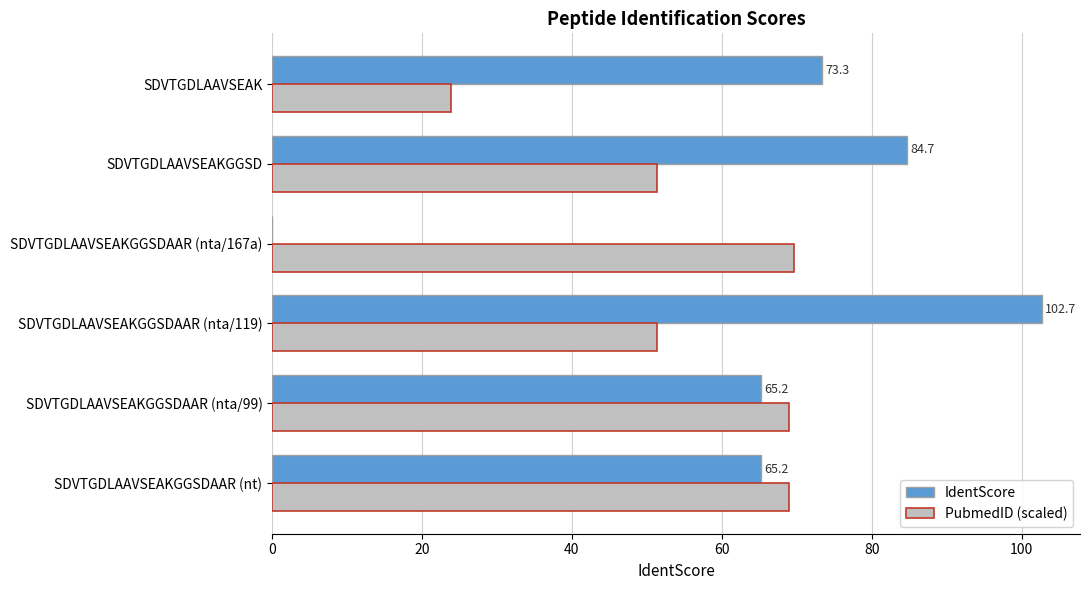

What is the sum of all IdentScore values?

391.1